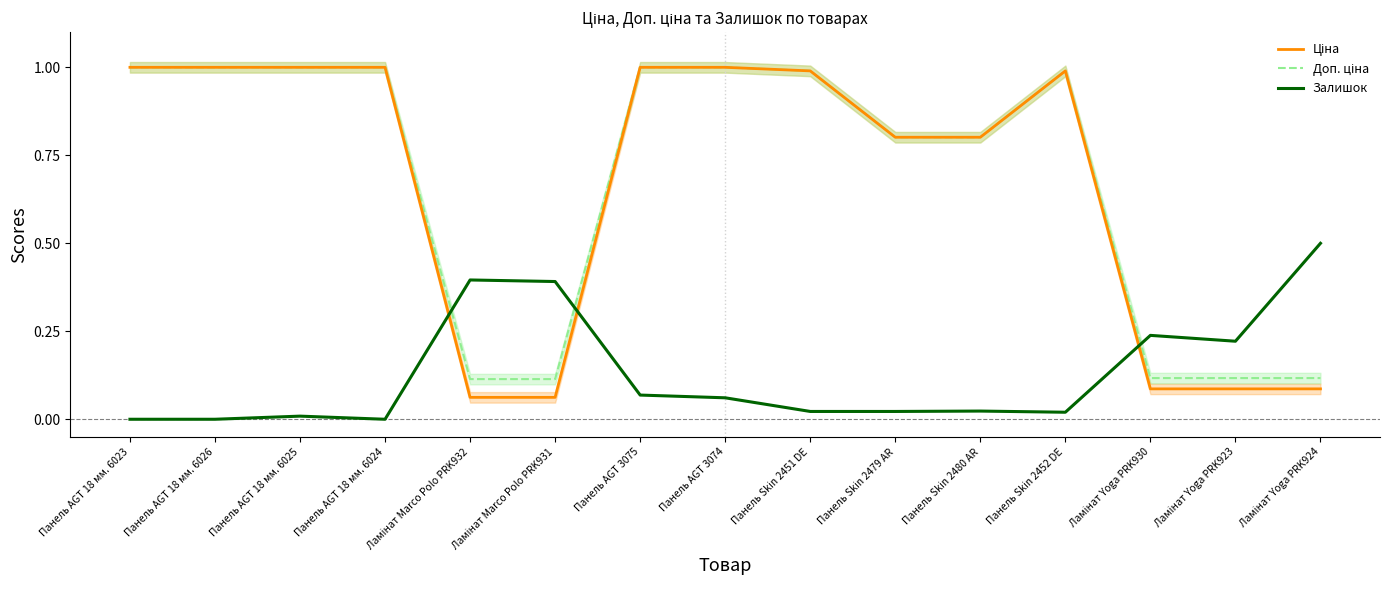

Reading left to right, what are all the values shown in this chart?

Ціна: Панель AGT 18 мм. 6023=1.0	Панель AGT 18 мм. 6026=1.0	Панель AGT 18 мм. 6025=1.0	Панель AGT 18 мм. 6024=1.0	Ламінат Marco Polo PRK932=0.1	Ламінат Marco Polo PRK931=0.1	Панель AGT 3075=1.0	Панель AGT 3074=1.0	Панель Skin 2451 DE=1.0	Панель Skin 2479 AR=0.8	Панель Skin 2480 AR=0.8	Панель Skin 2452 DE=1.0	Ламінат Yoga PRK930=0.1	Ламінат Yoga PRK923=0.1	Ламінат Yoga PRK924=0.1
Доп. ціна: Панель AGT 18 мм. 6023=1.0	Панель AGT 18 мм. 6026=1.0	Панель AGT 18 мм. 6025=1.0	Панель AGT 18 мм. 6024=1.0	Ламінат Marco Polo PRK932=0.1	Ламінат Marco Polo PRK931=0.1	Панель AGT 3075=1.0	Панель AGT 3074=1.0	Панель Skin 2451 DE=1.0	Панель Skin 2479 AR=0.8	Панель Skin 2480 AR=0.8	Панель Skin 2452 DE=1.0	Ламінат Yoga PRK930=0.1	Ламінат Yoga PRK923=0.1	Ламінат Yoga PRK924=0.1
Залишок: Панель AGT 18 мм. 6023=0.0	Панель AGT 18 мм. 6026=0.0	Панель AGT 18 мм. 6025=0.0	Панель AGT 18 мм. 6024=0.0	Ламінат Marco Polo PRK932=0.4	Ламінат Marco Polo PRK931=0.4	Панель AGT 3075=0.1	Панель AGT 3074=0.1	Панель Skin 2451 DE=0.0	Панель Skin 2479 AR=0.0	Панель Skin 2480 AR=0.0	Панель Skin 2452 DE=0.0	Ламінат Yoga PRK930=0.2	Ламінат Yoga PRK923=0.2	Ламінат Yoga PRK924=0.5